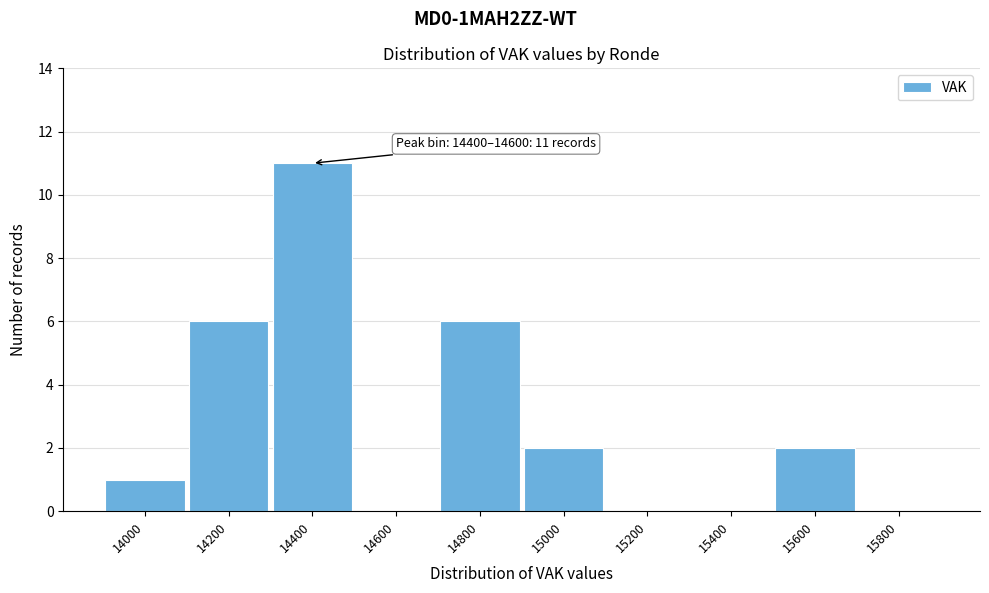

Reading left to right, extract all data points from this chart.

14000=1	14200=6	14400=11	14600=0	14800=6	15000=2	15200=0	15400=0	15600=2	15800=0